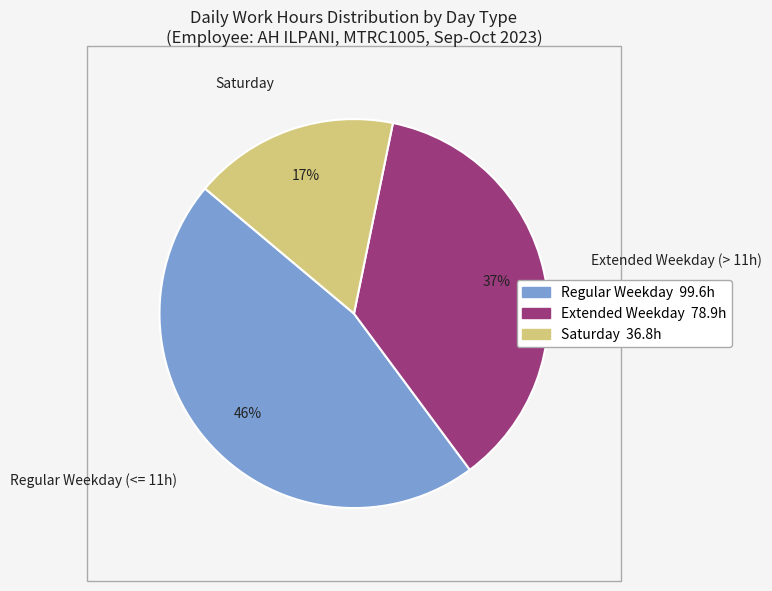

Which has a higher value, Regular Weekday (<= 11h) or Saturday?

Regular Weekday (<= 11h)